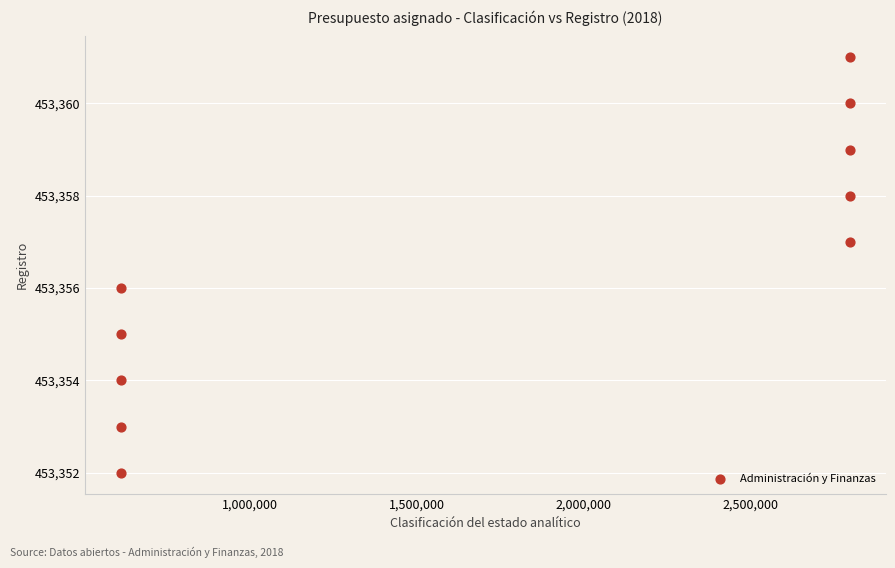

What is the range of X values (max minus min)?

2180908